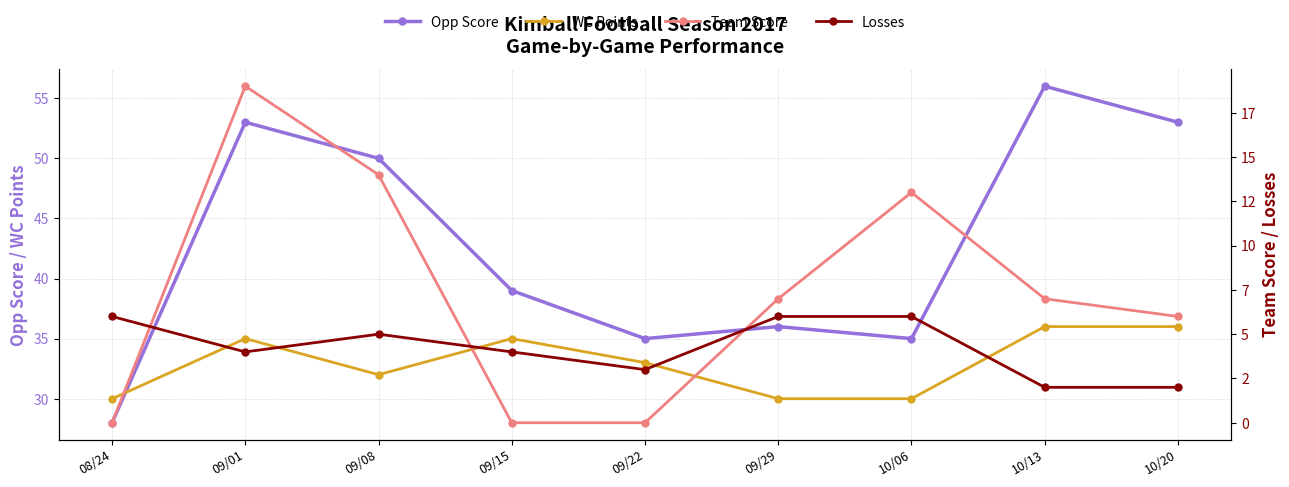

What is the spread (max minus min) of values at 09/15?

39